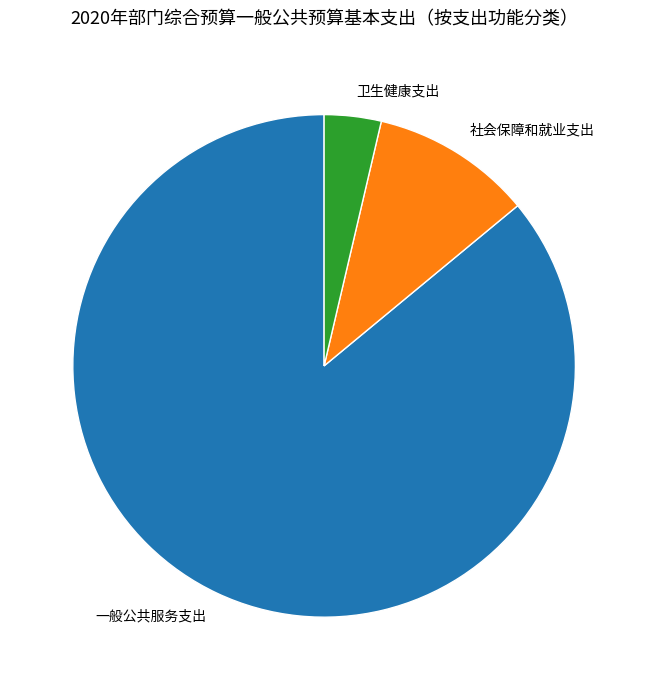

Combined, do 社会保障和就业支出 and 一般公共服务支出 account for over 50%?

Yes